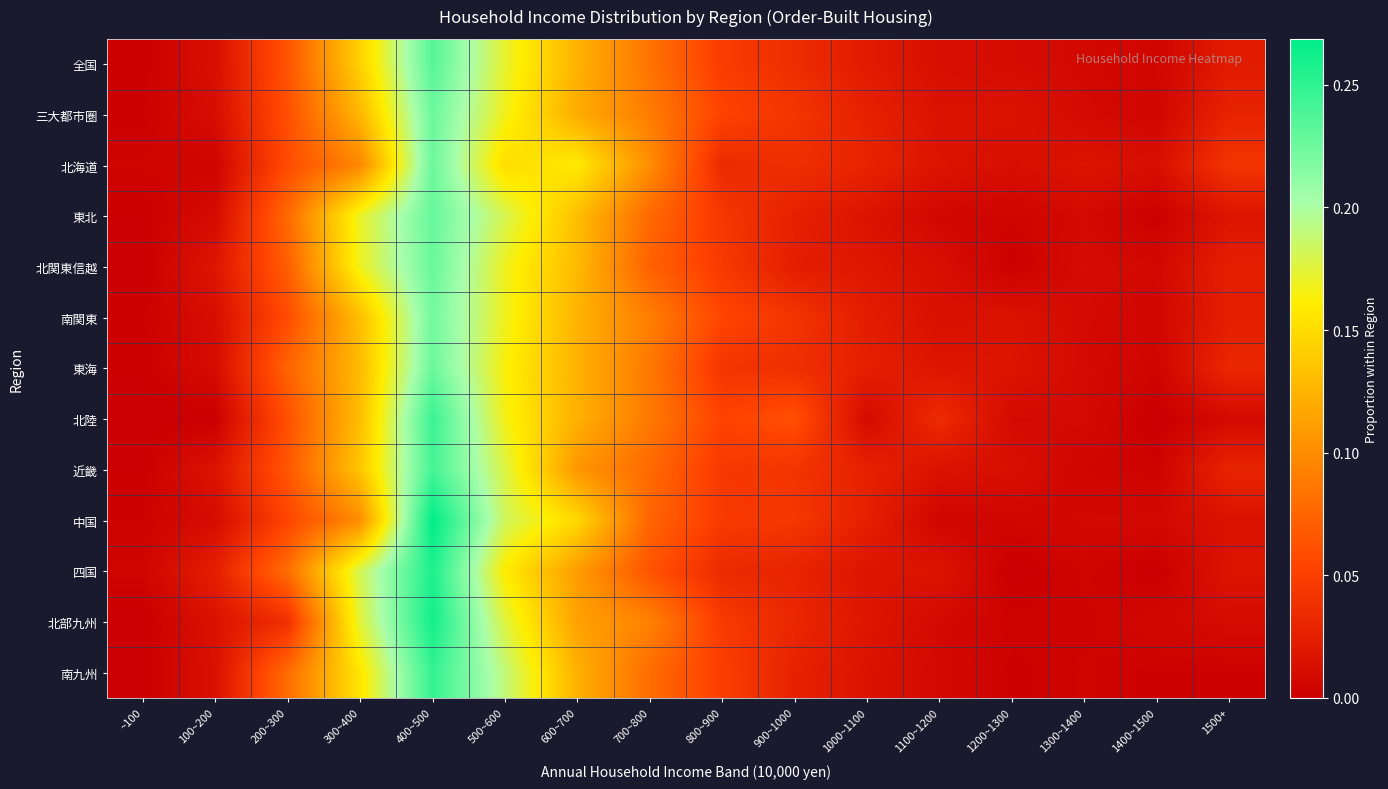

At which category is the sum across all series the highest?

400~500